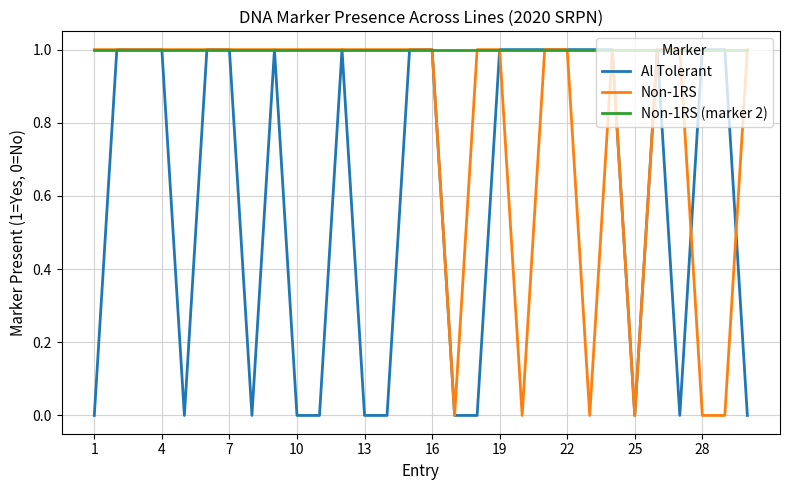

Which series has the largest total across all categories?

Non-1RS (marker 2)